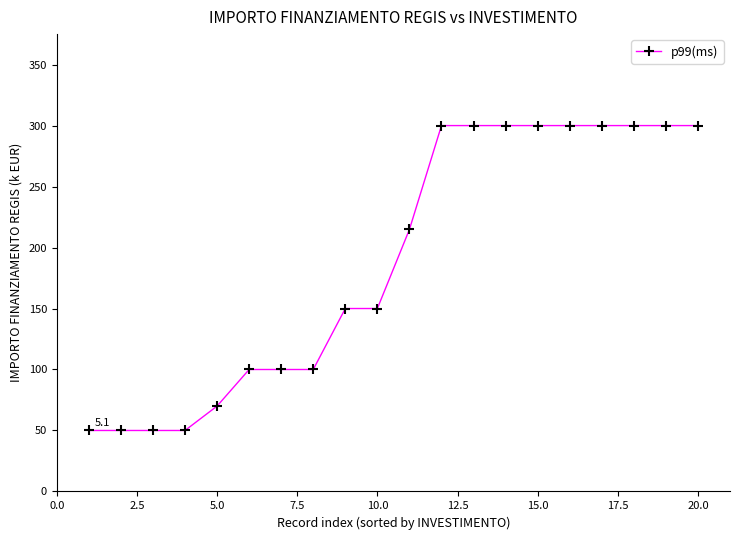

What is the minimum value shown in the chart?

50.0